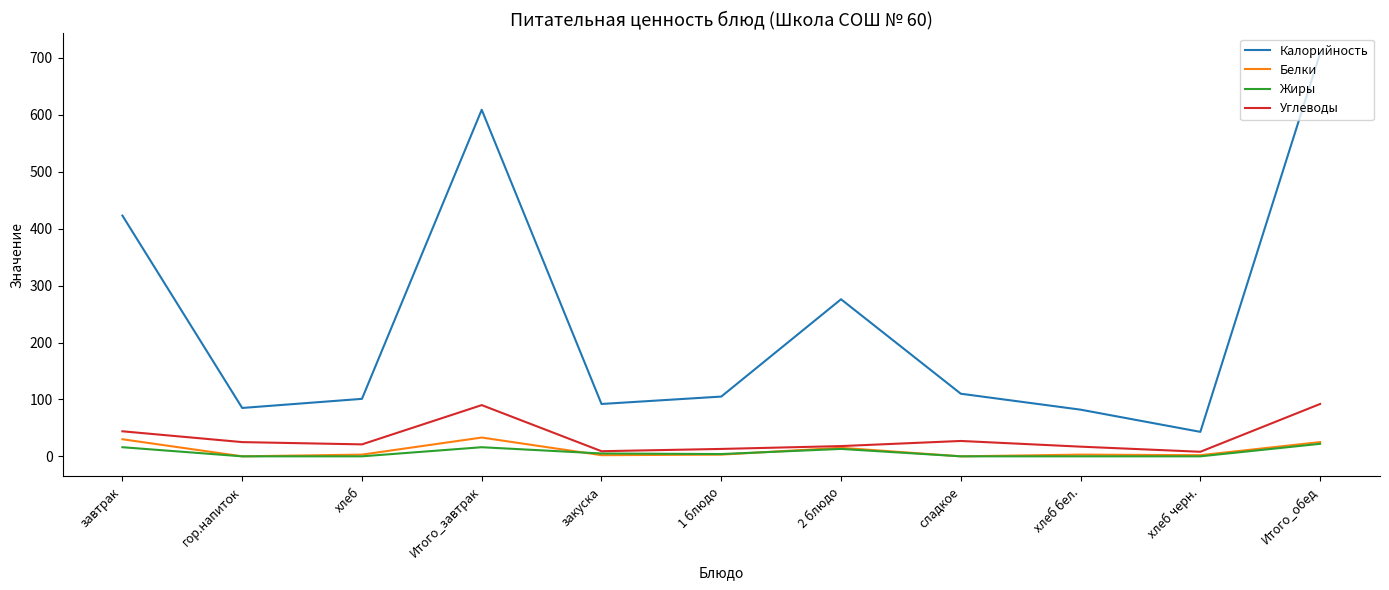

What is the difference between the maximum and minimum values in the Белки series?

33